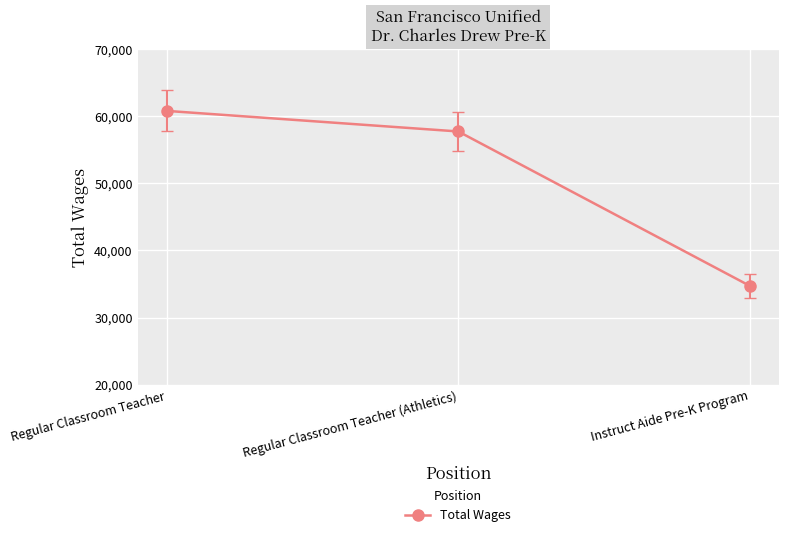

The value at Instruct Aide Pre-K Program is 23473. True or false?

False